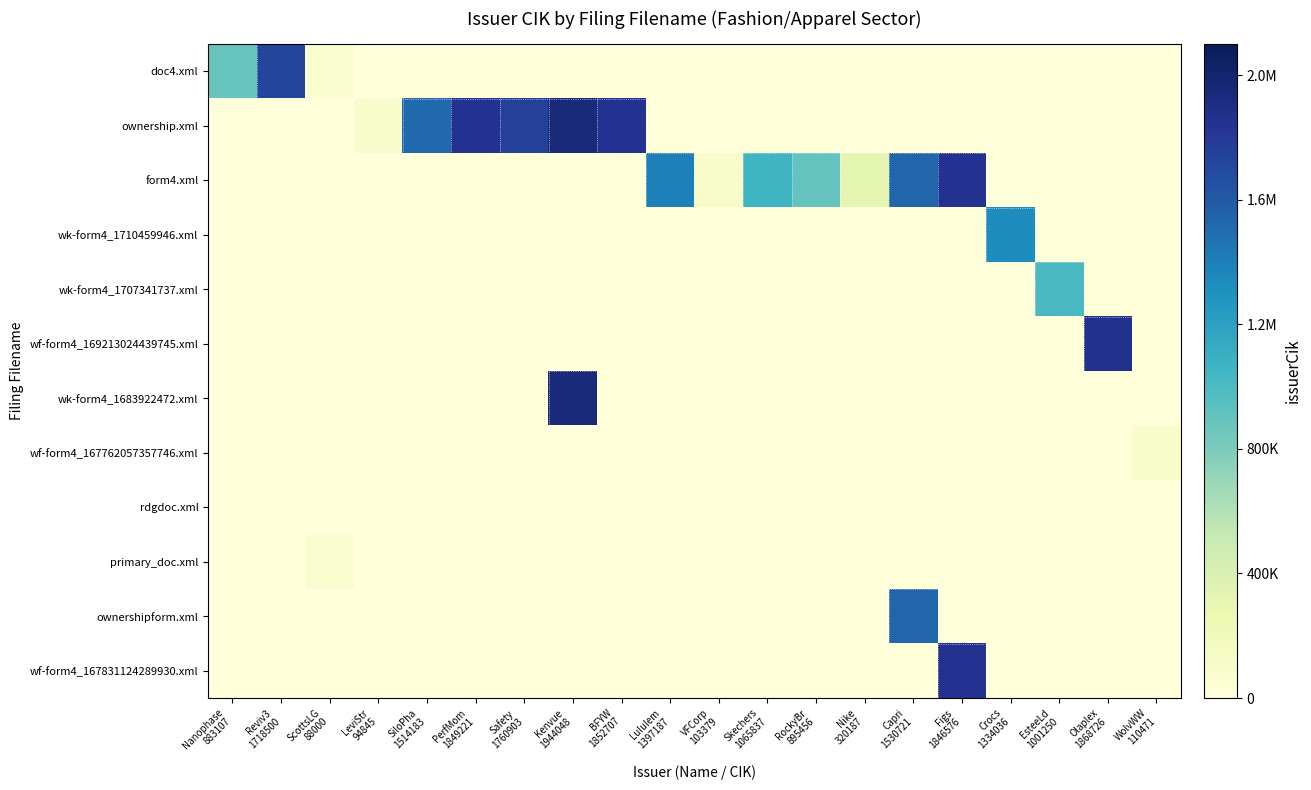

Between ScottsLG 88000 and Safety 1760903, which series saw the biggest shift?

ownership.xml